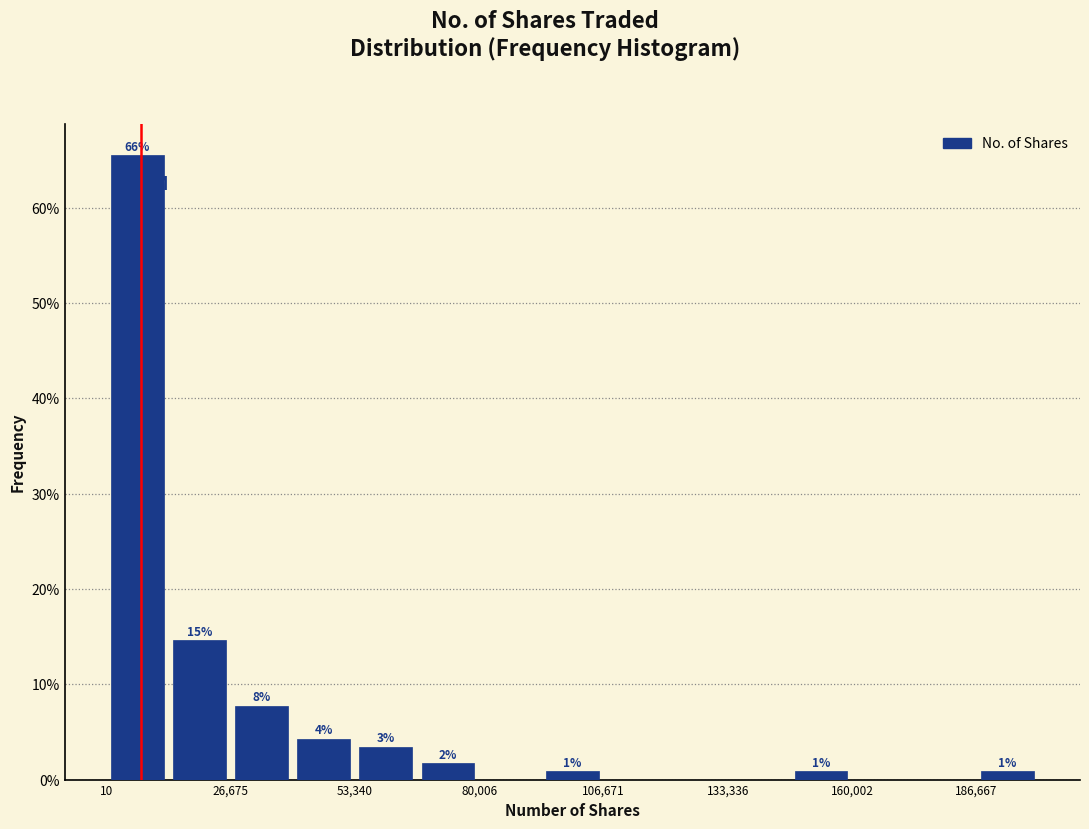

Around what value on the x-axis is the tallest bar? Give the approximate position of its centre, as read against the axis.

5000